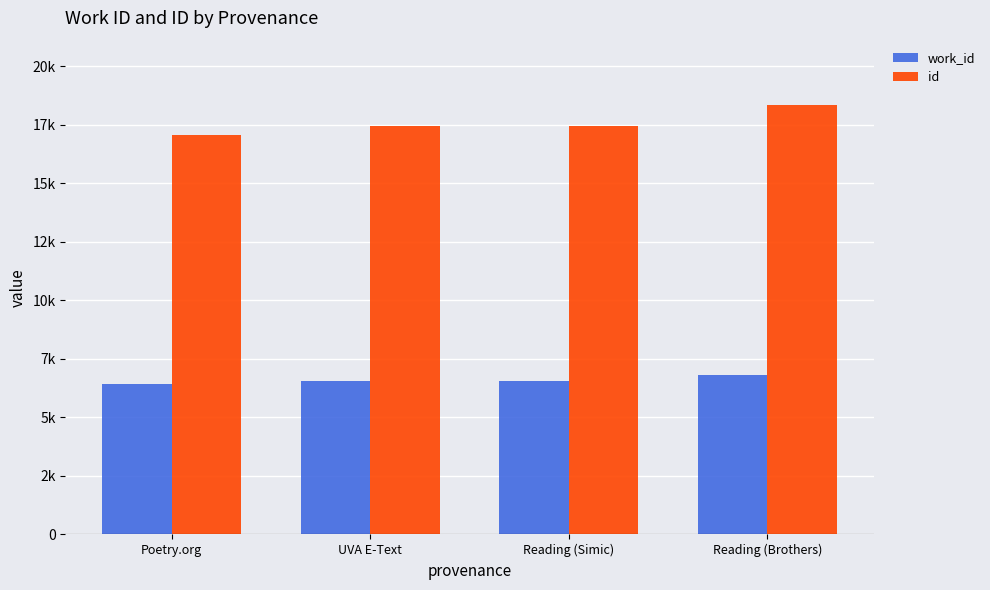

List the series in order of their overall mean, highest first.

id, work_id